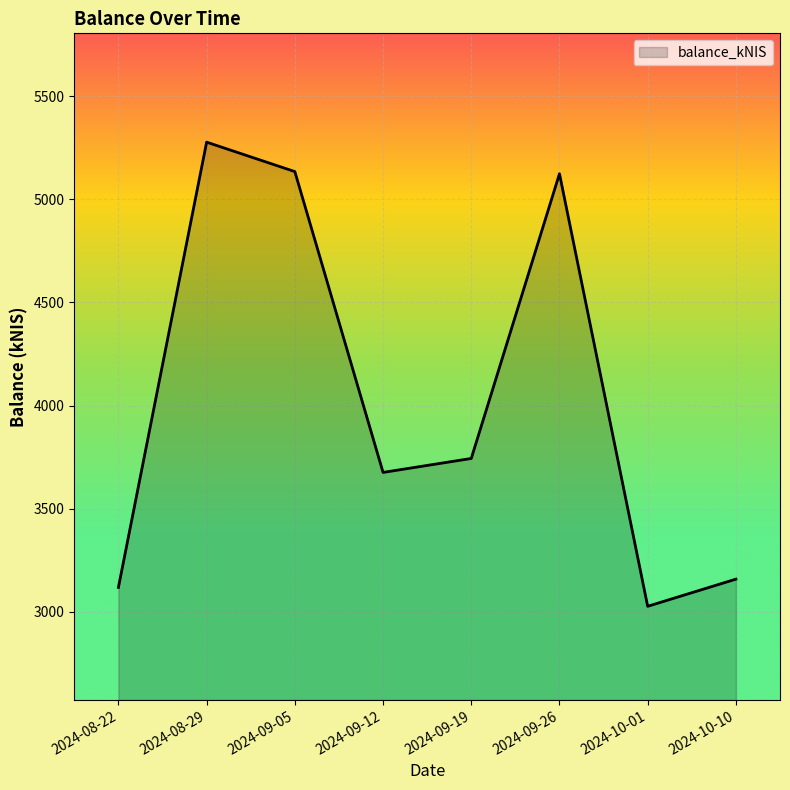

Is it true that the value at 2024-08-29 is 2903.1?

False